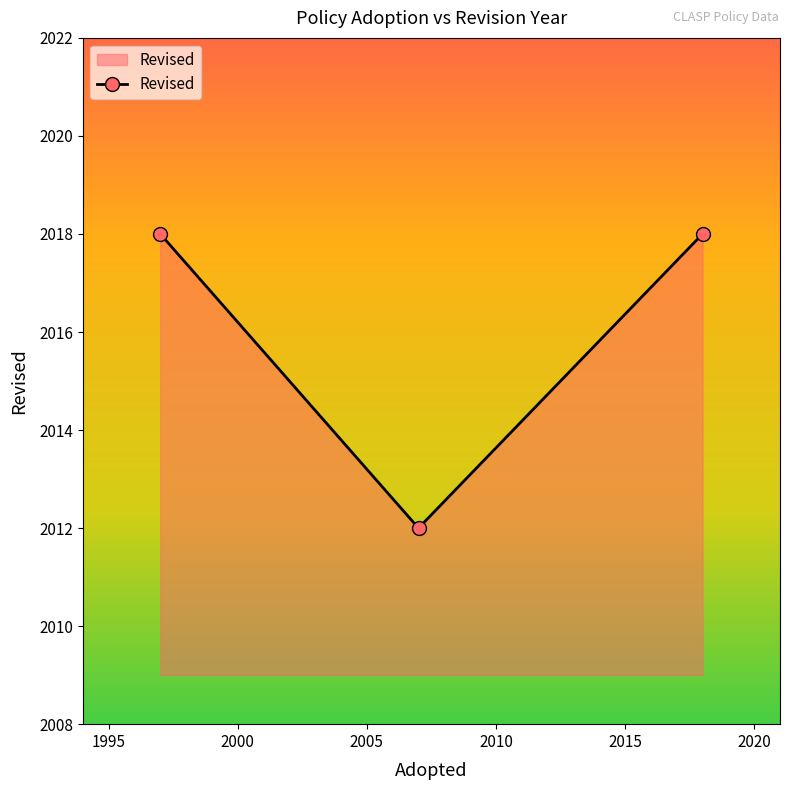

What is the smallest value displayed?

2012